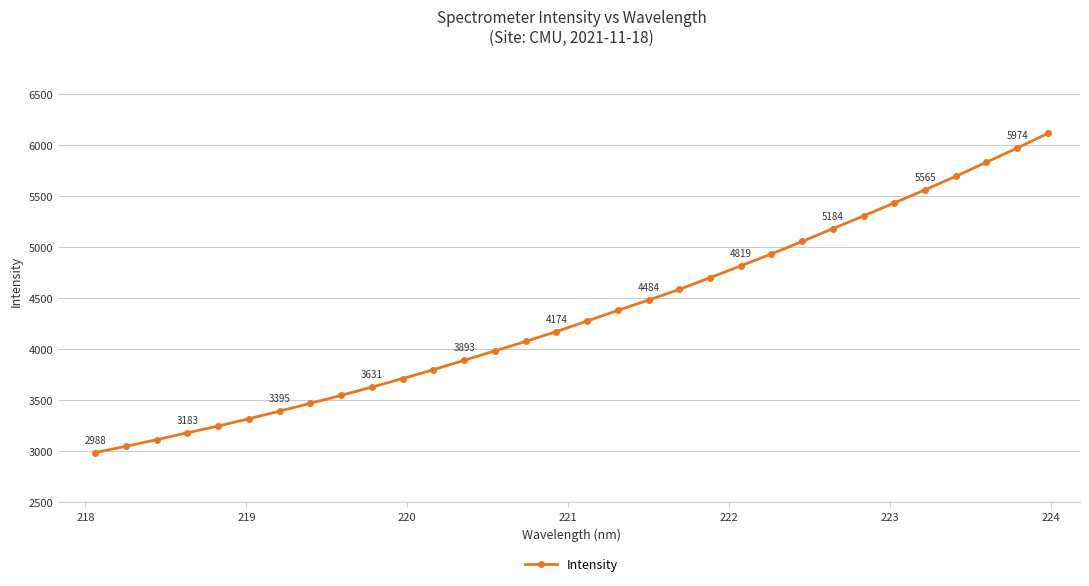

What is the average value?

4342.6